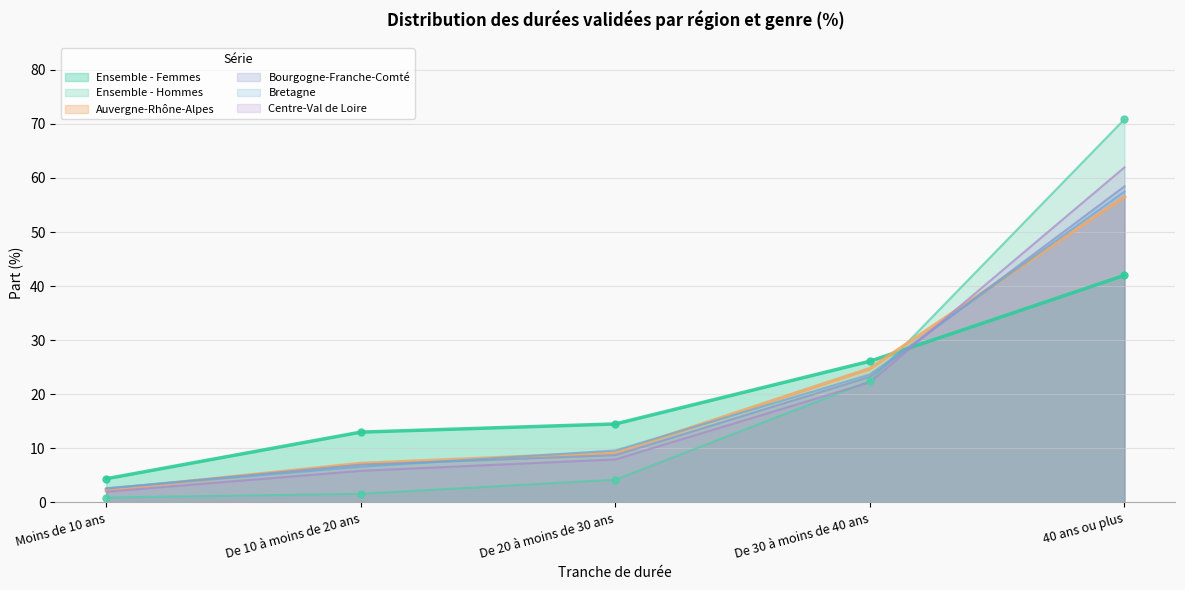

Is it true that Bourgogne-Franche-Comté equals 2.6 at Moins de 10 ans?

True